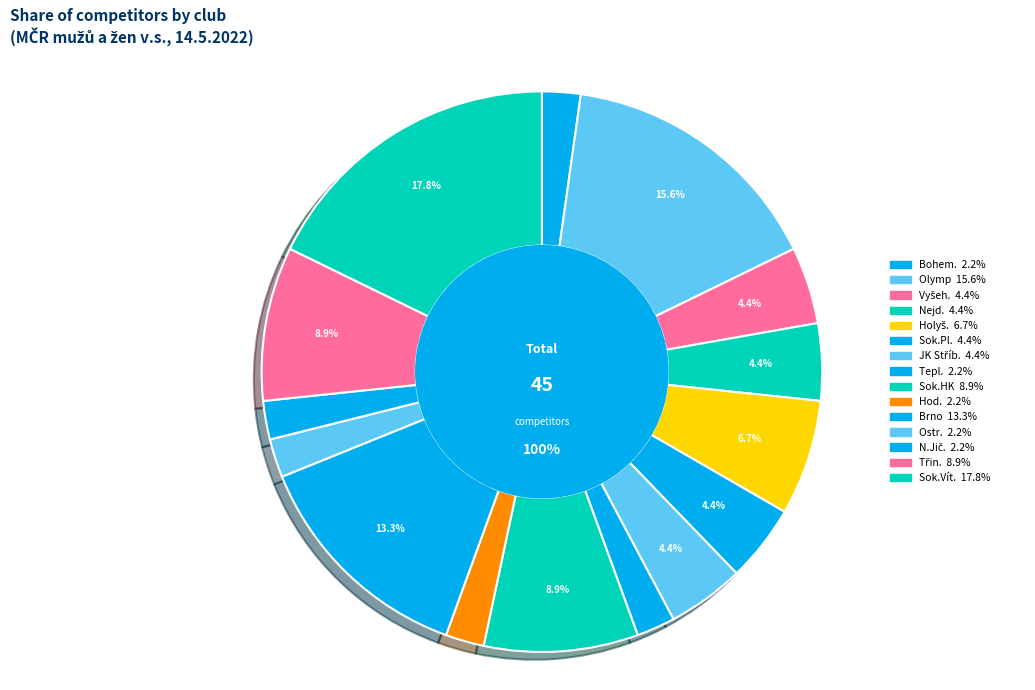

True or false: Bohem. accounts for 2% of the total.

True